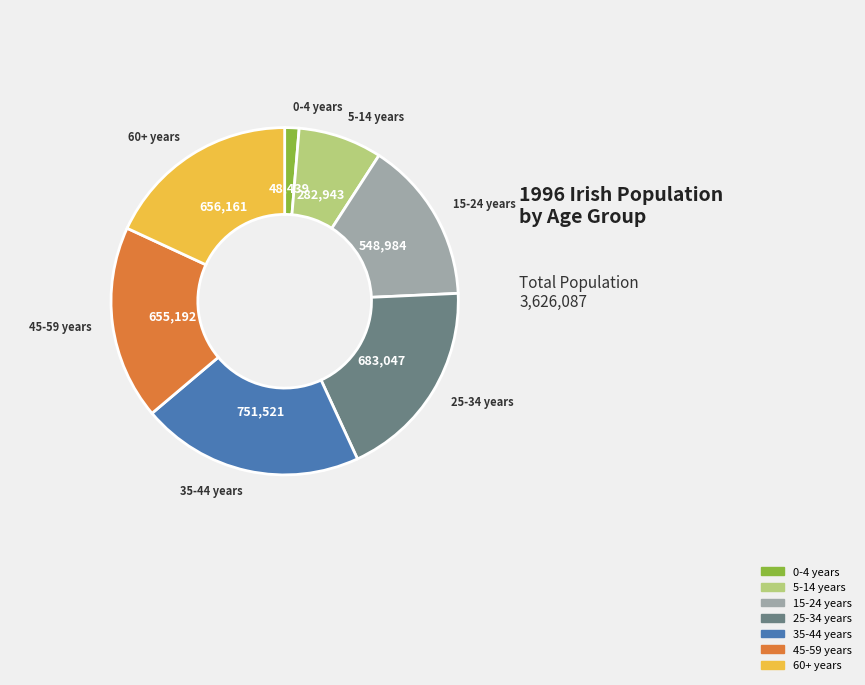

Does any single category account for the majority?

No